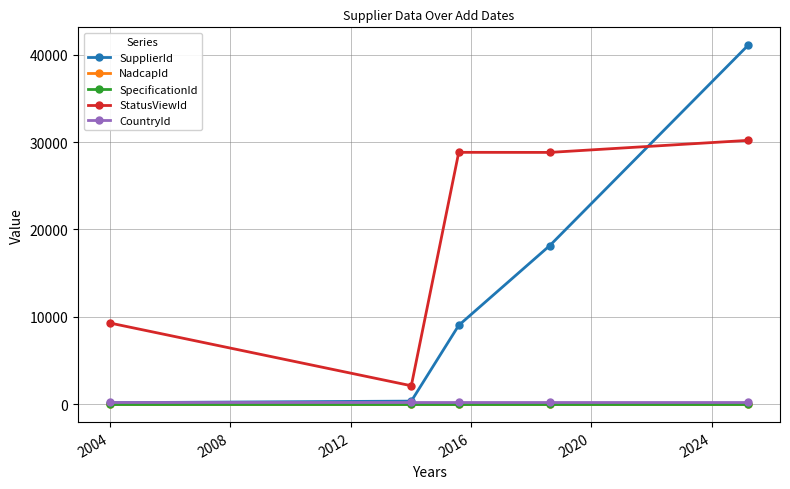

Which series has the largest total across all categories?

StatusViewId